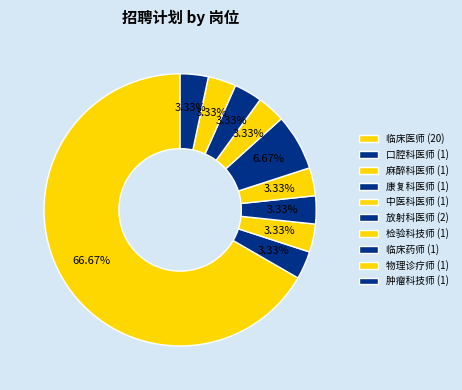

What is the change in value from 临床医师 to 康复科医师?

-19